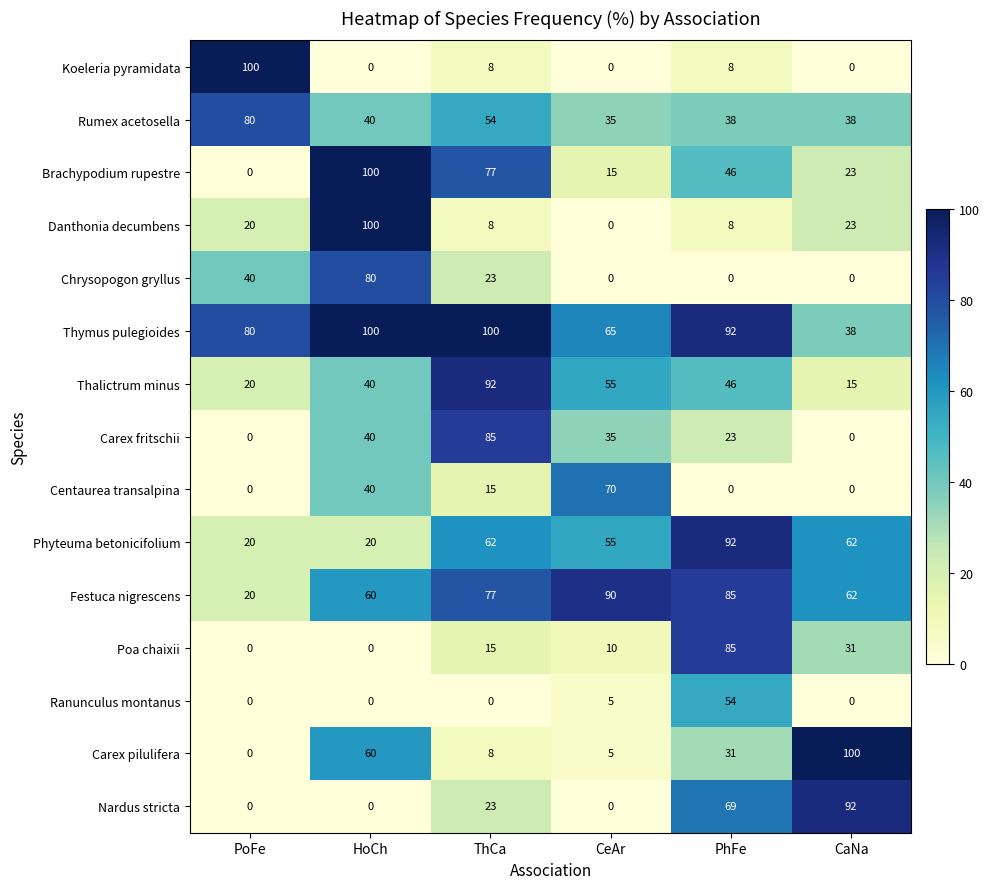

What is the spread (max minus min) of values at PoFe?

100